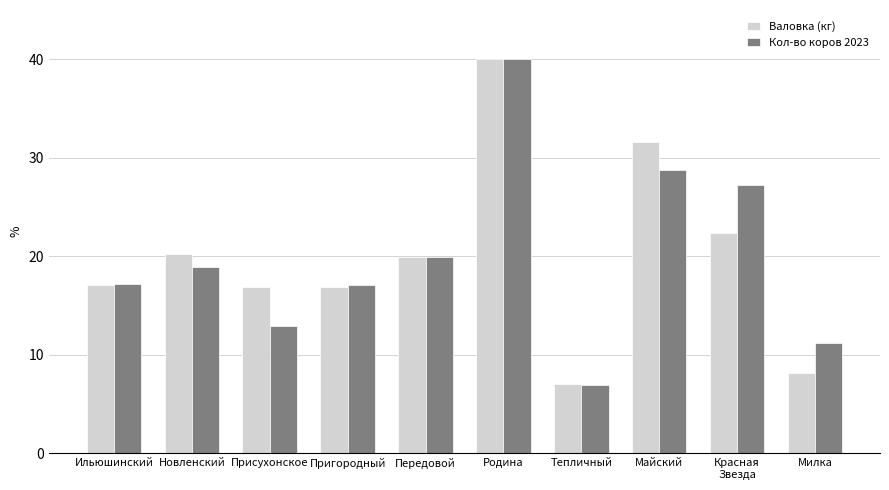

What is the sum of all Кол-во коров 2023 values?

200.3